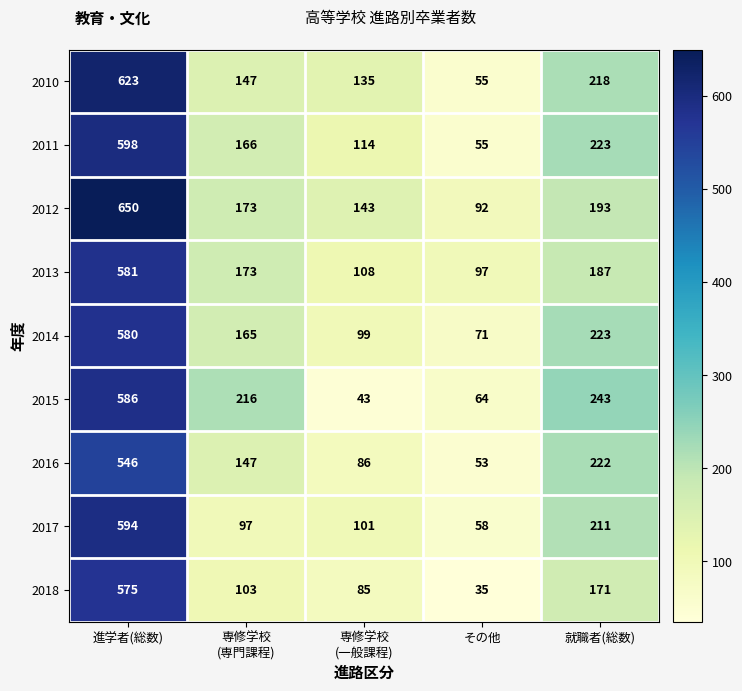

Which series has the largest range (max minus min)?

2010